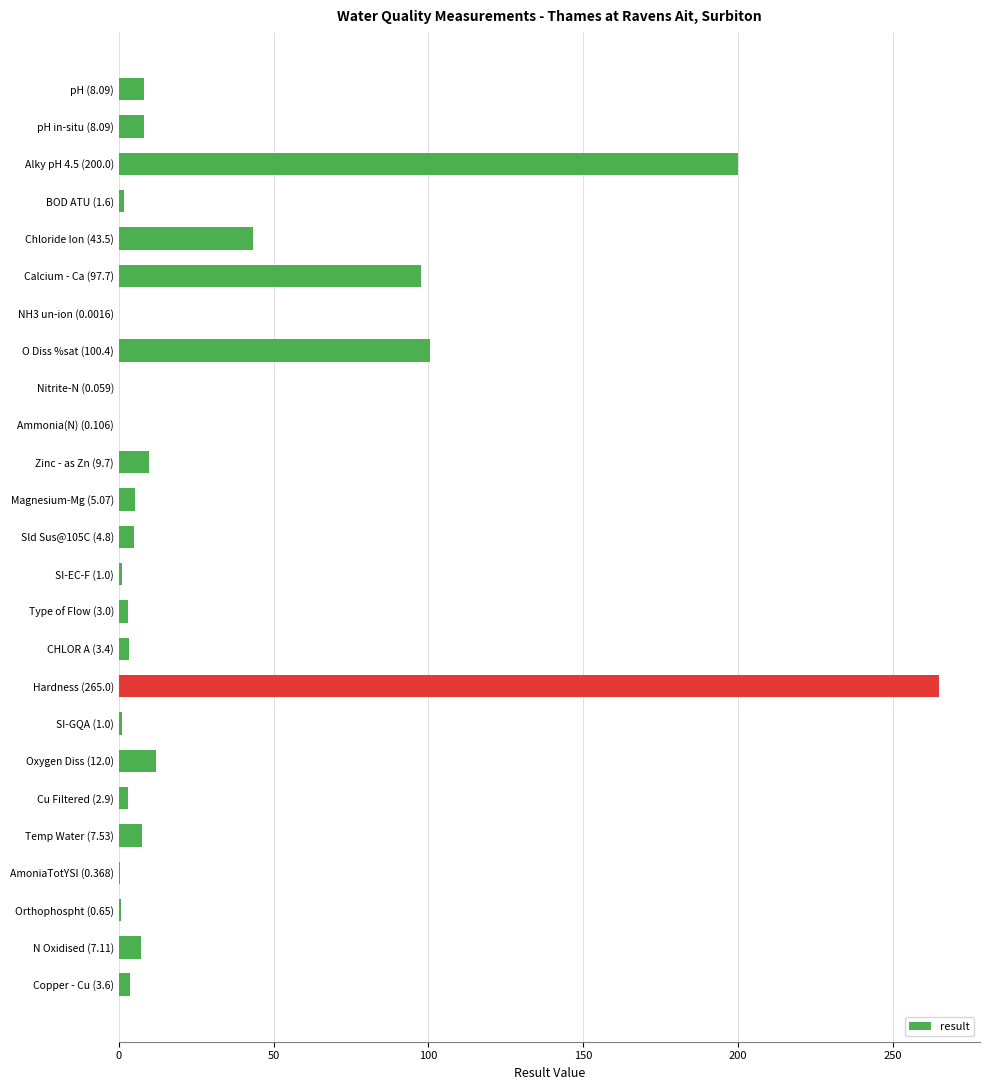

True or false: the data shows 8.1 at pH (8.09).

True